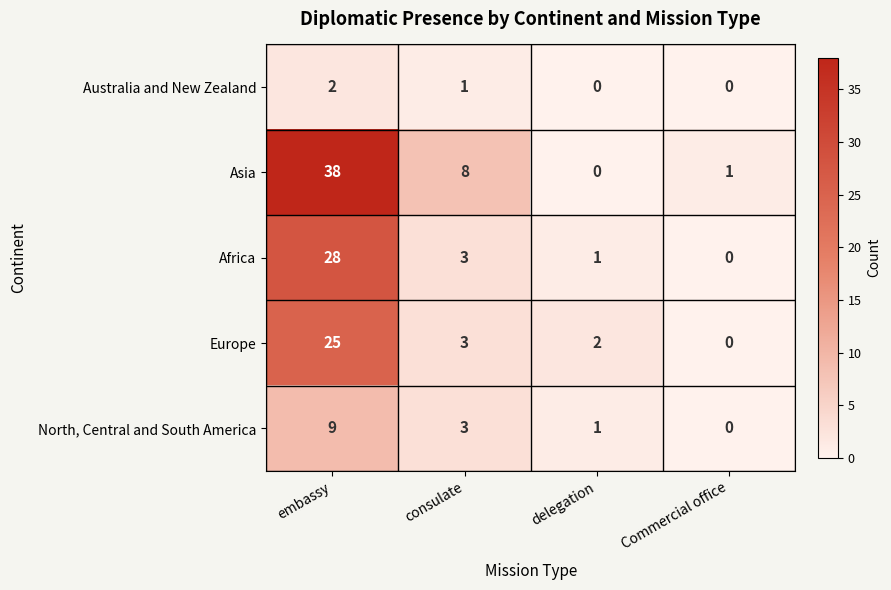

Reading left to right, transcribe all the data shown in this chart.

Australia and New Zealand: embassy=2	consulate=1	delegation=0	Commercial office=0
Asia: embassy=38	consulate=8	delegation=0	Commercial office=1
Africa: embassy=28	consulate=3	delegation=1	Commercial office=0
Europe: embassy=25	consulate=3	delegation=2	Commercial office=0
North, Central and South America: embassy=9	consulate=3	delegation=1	Commercial office=0